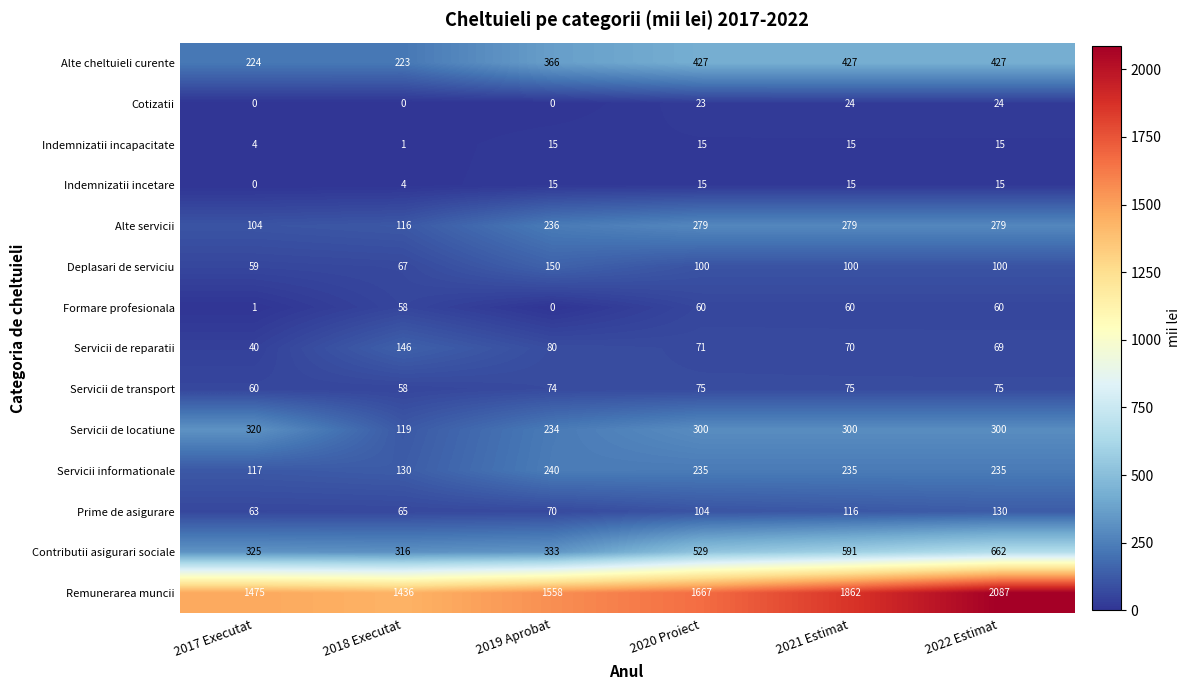

Is it true that Contributii asigurari sociale equals 529 at 2020 Proiect?

True